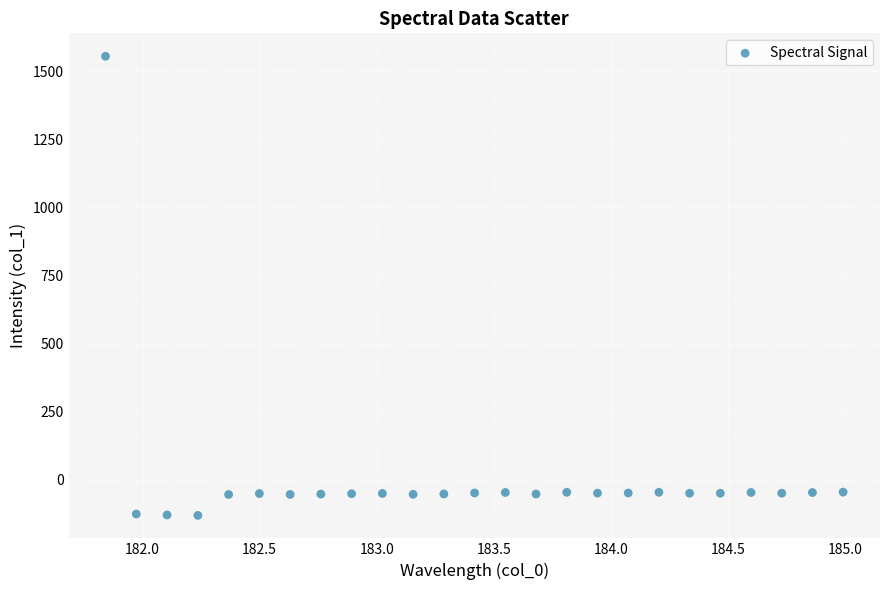

What is the range of X values (max minus min)?

3.1